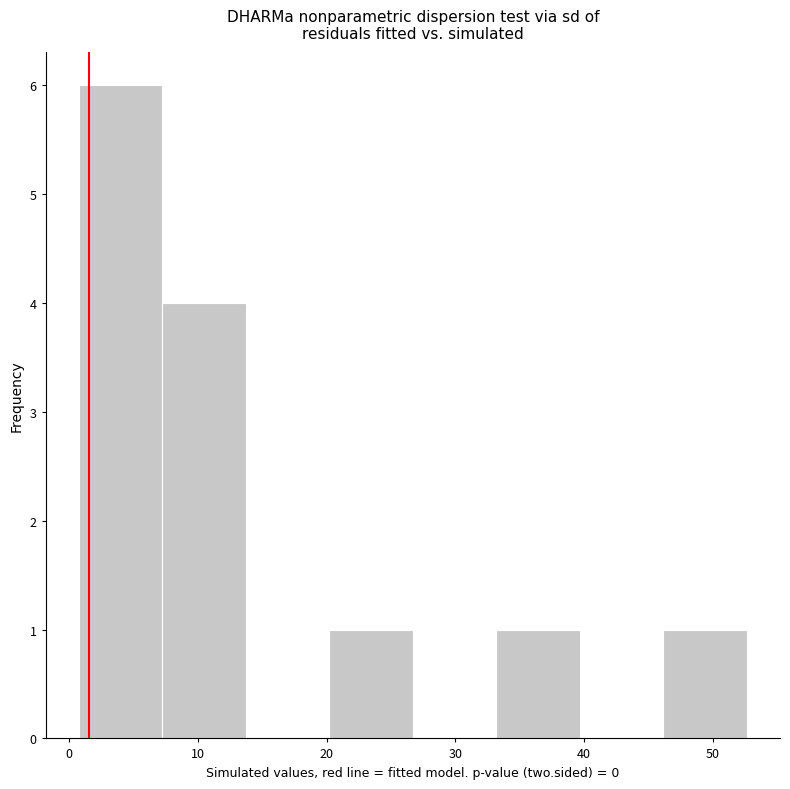

What is the height of the bar covering 7 to 14 on the x-axis? Neither the bar edges nor the heights are printed on the chart, so give them approximately, as read against the axes.

4